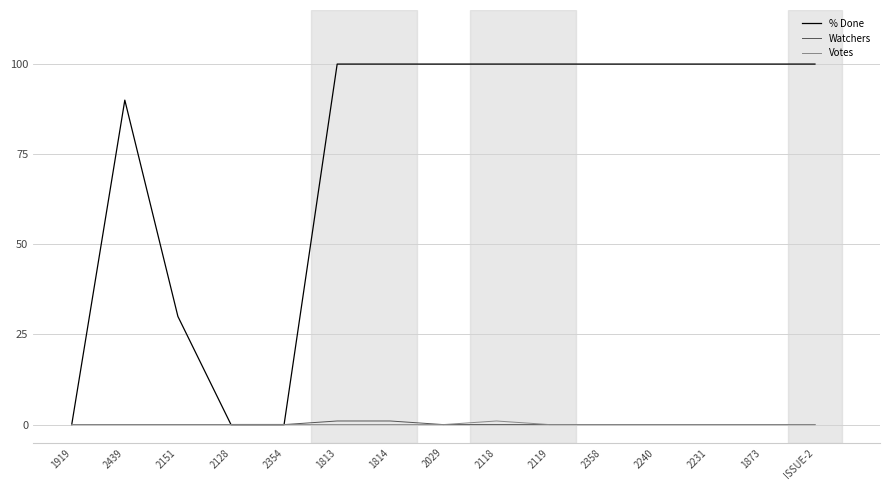

Between 2128 and 1813, which series saw the biggest shift?

% Done